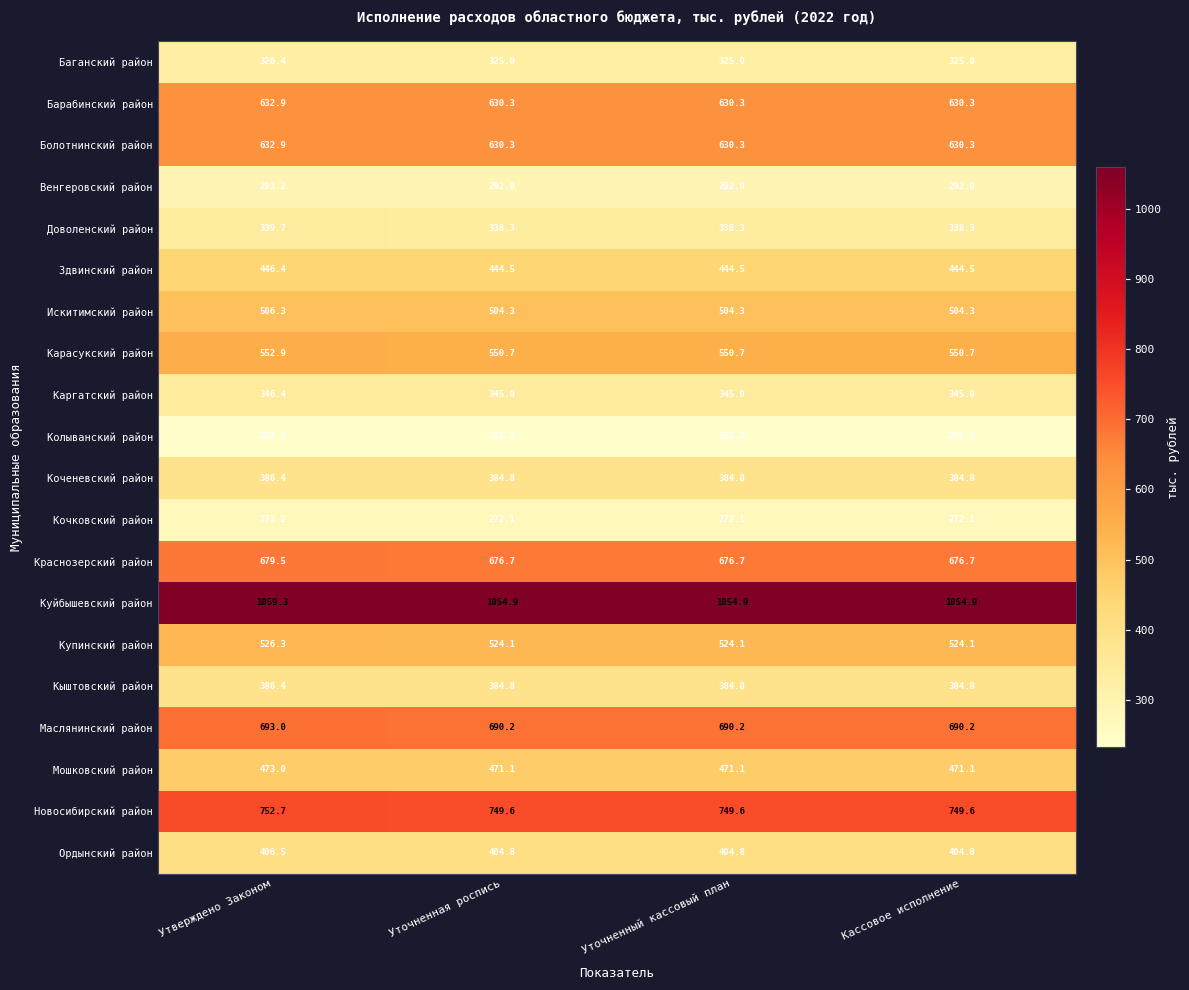

What is the difference between the Краснозерский район values at Утверждено Законом and Уточненная роспись?

2.8